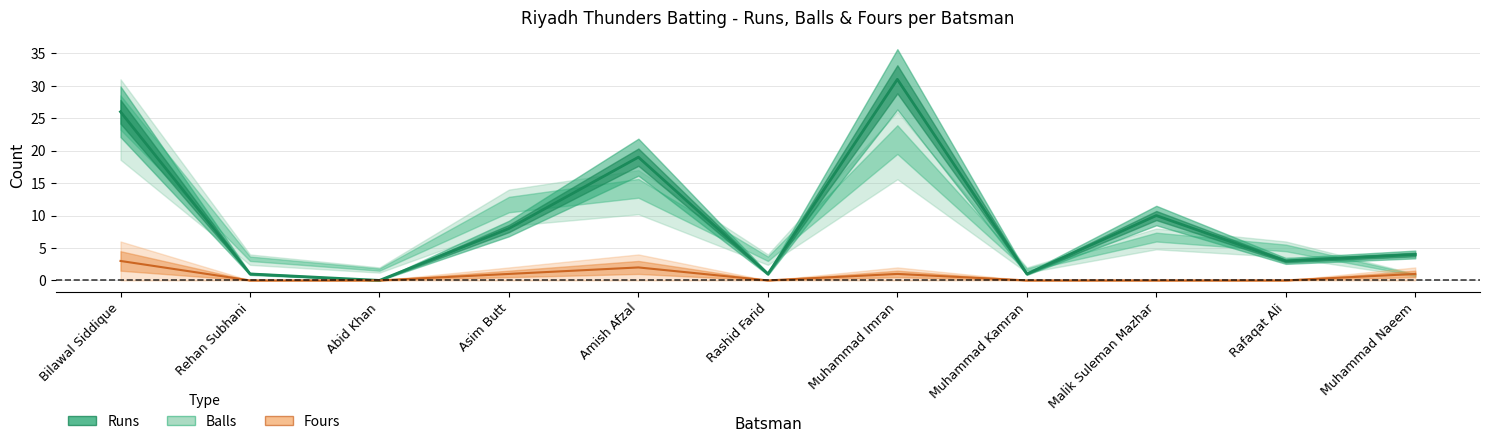

True or false: Runs and Fours intersect in this chart.

False